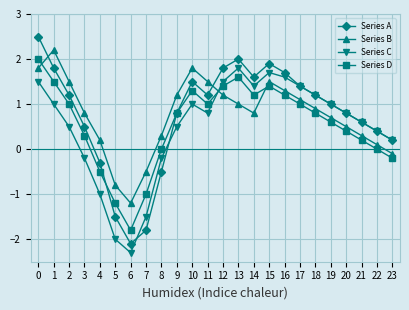

How many lines are shown in the chart?

4